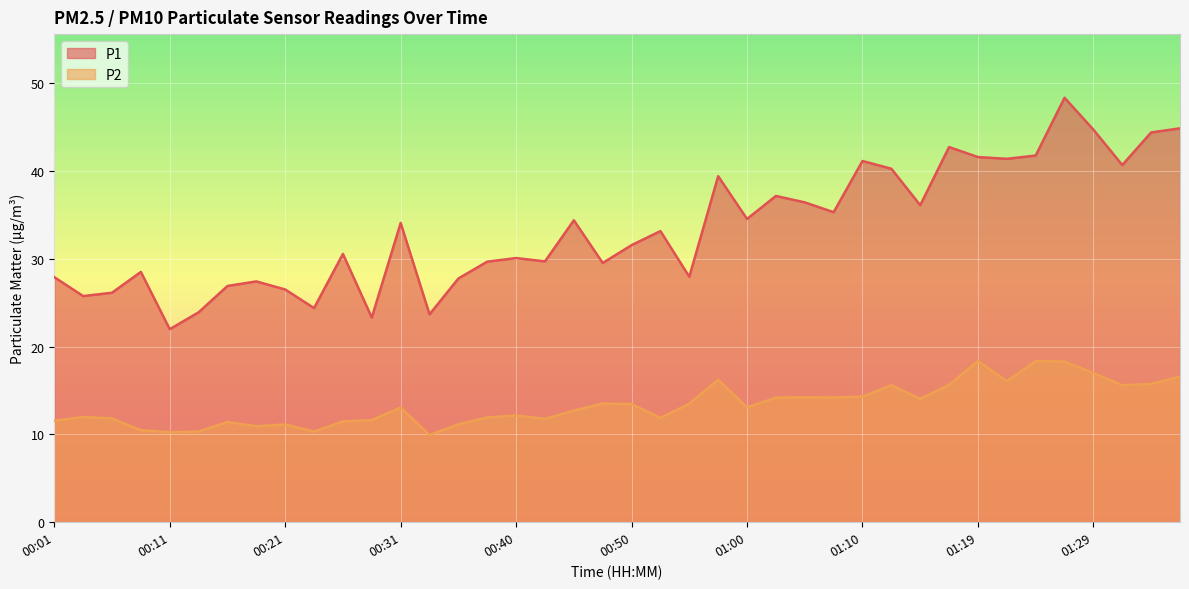

How many lines are shown in the chart?

2